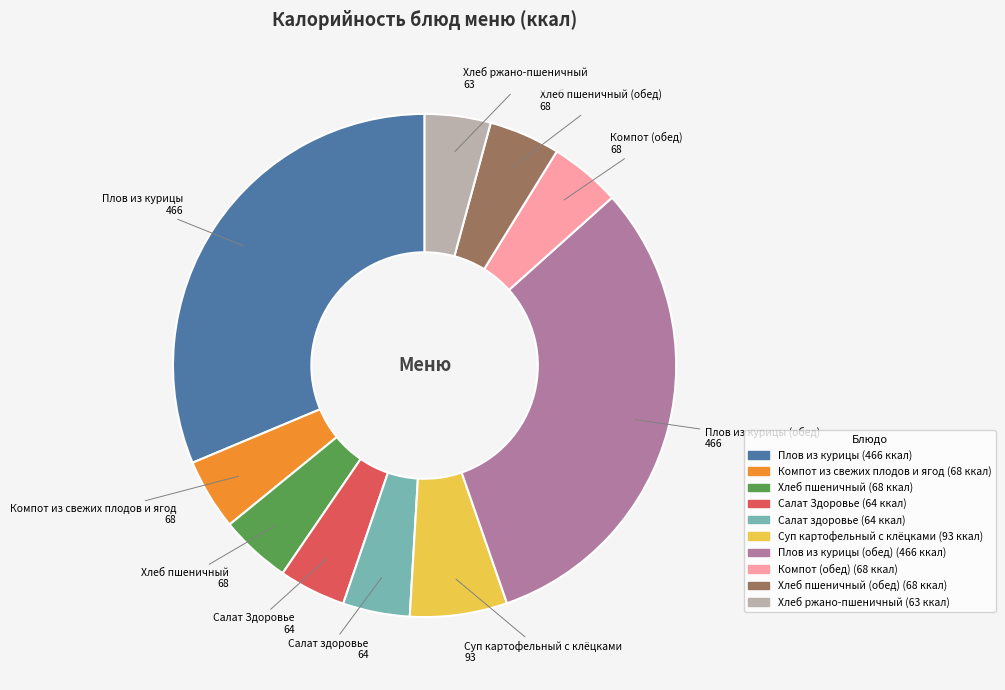

How many segments does this pie chart have?

10